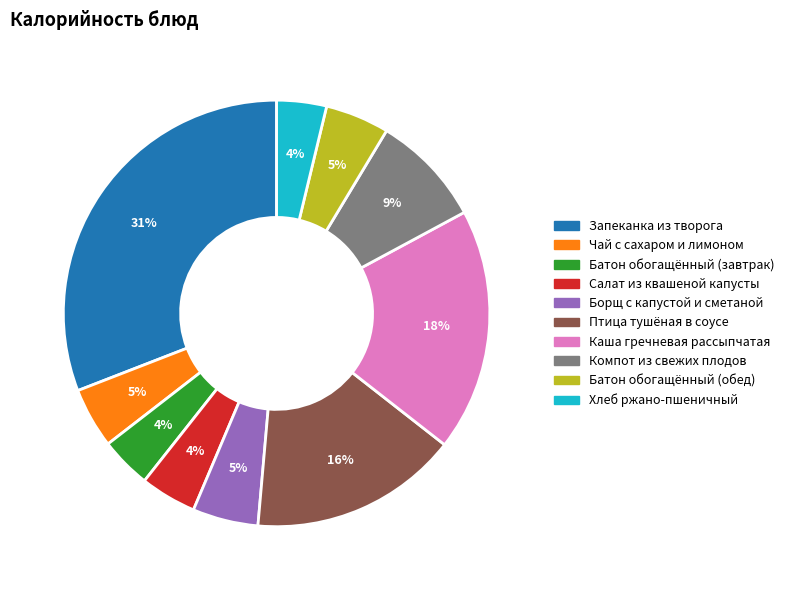

Is there any slice that represents more than half of the pie?

No